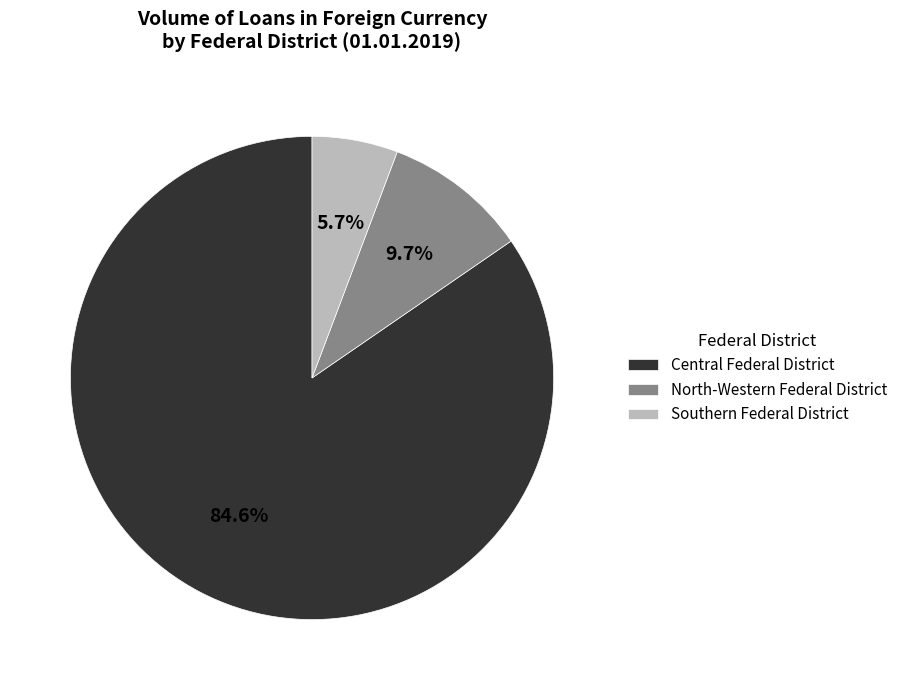

What portion of the pie excludes North-Western Federal District?

90.3%